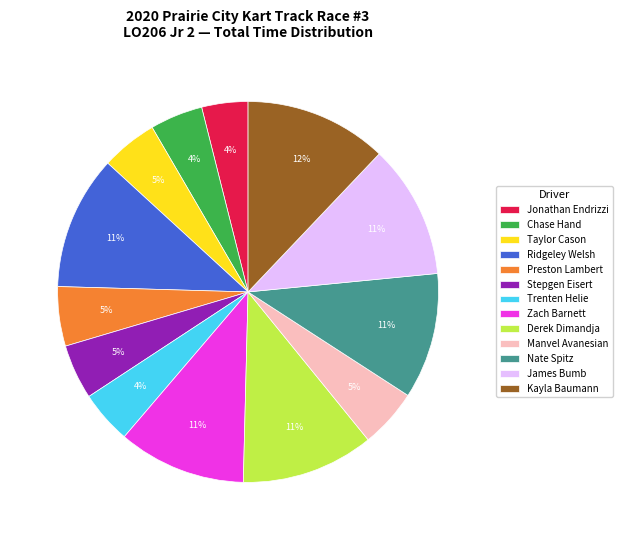

What is the largest slice in the pie chart?

Kayla Baumann